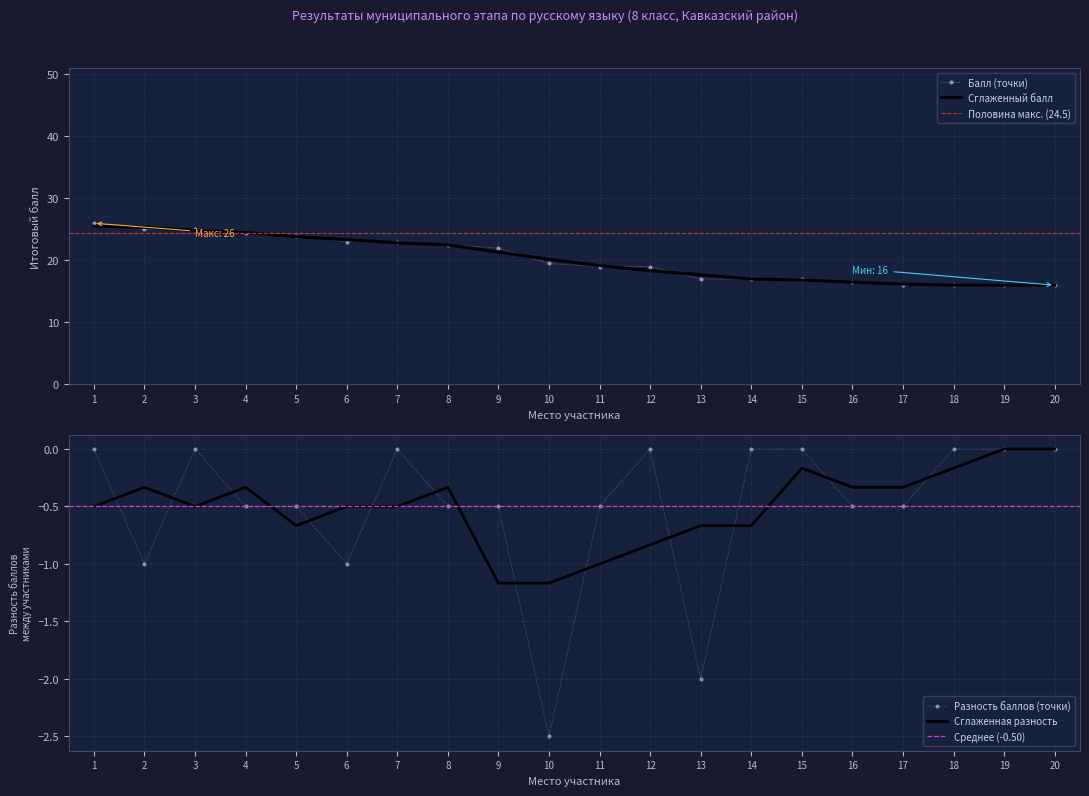

What is the maximum value shown in the chart?

26.0